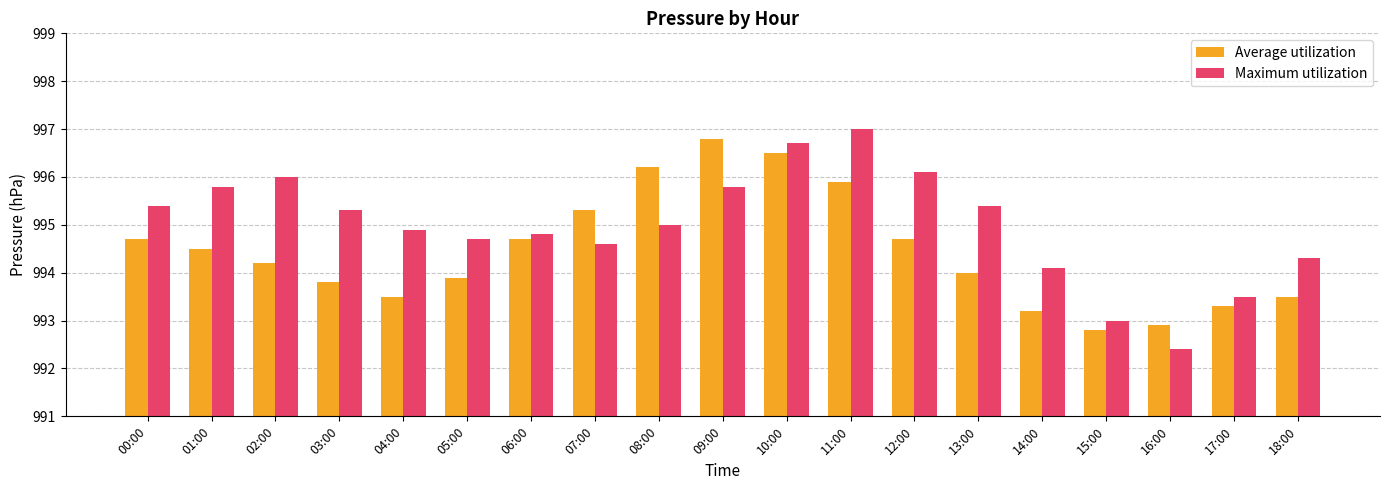

Rank the series by their maximum value, from lowest to highest.

Average utilization, Maximum utilization